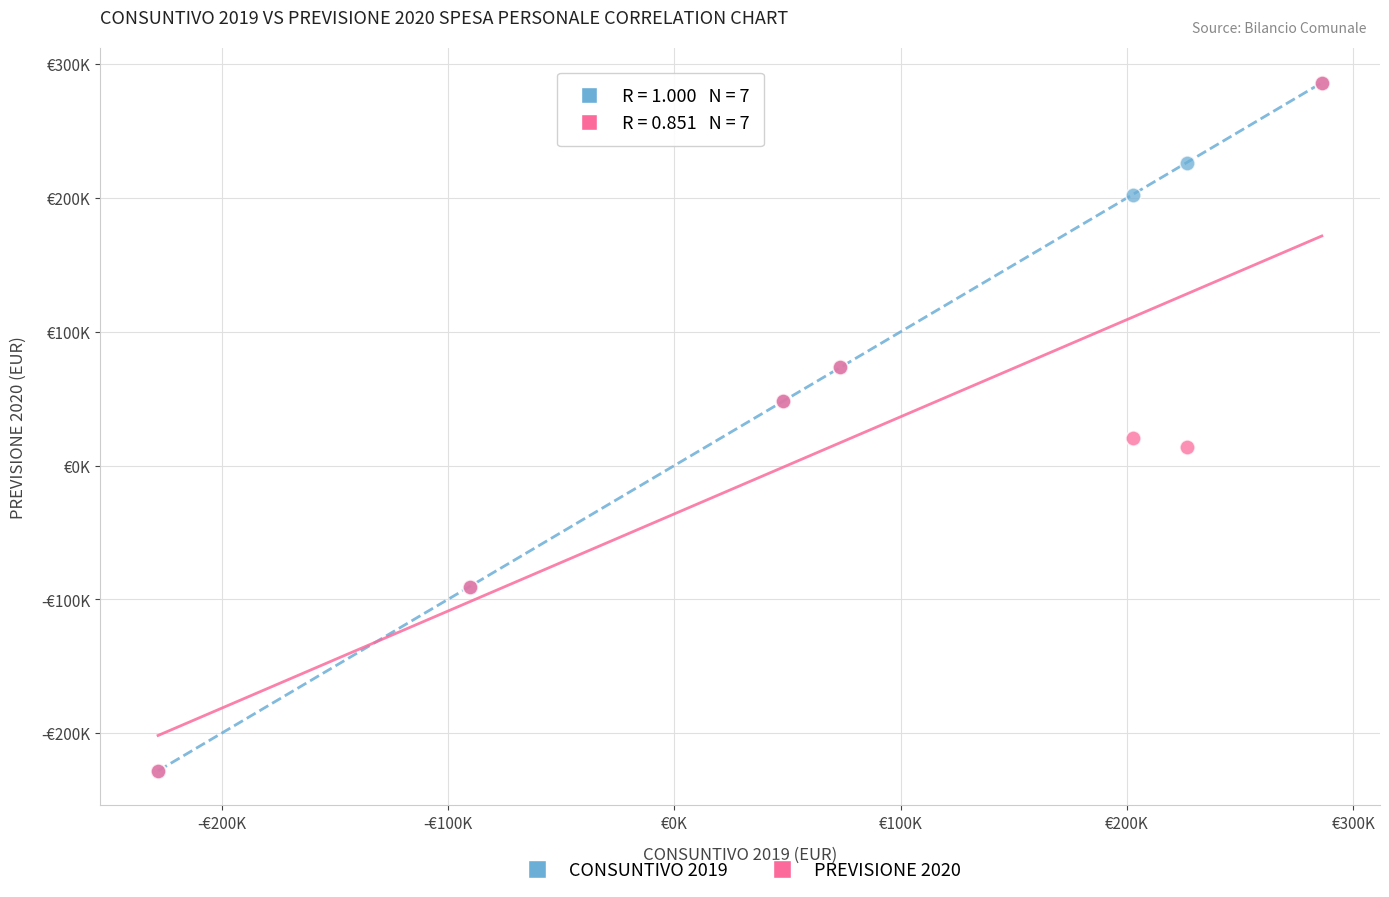

What are all the series names shown in the legend?

CONSUNTIVO 2019, PREVISIONE 2020